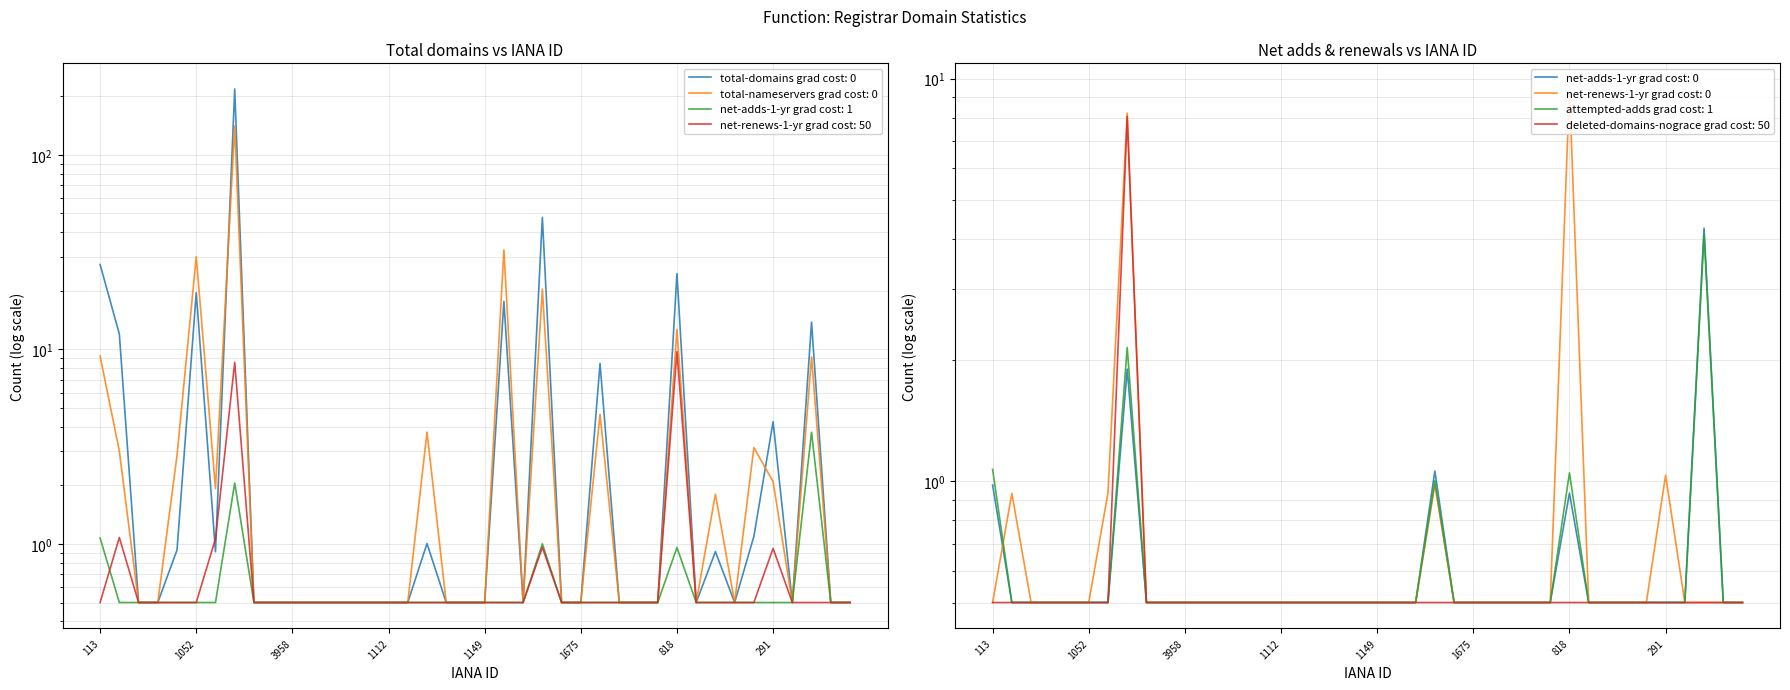

What is the label of the 11th point from the left?

3958